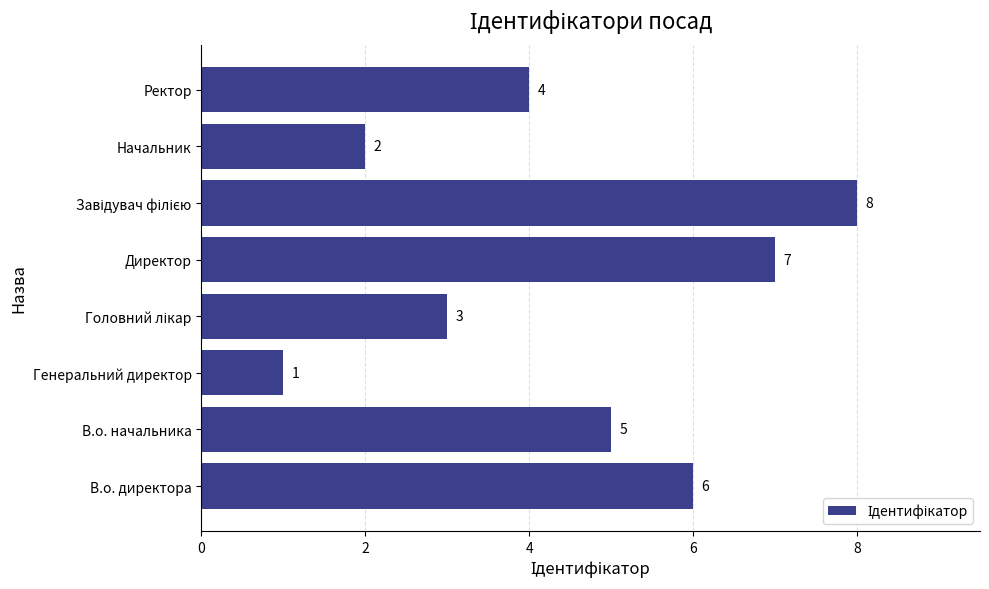

What is the sum of the values at В.о. начальника and Директор?

12